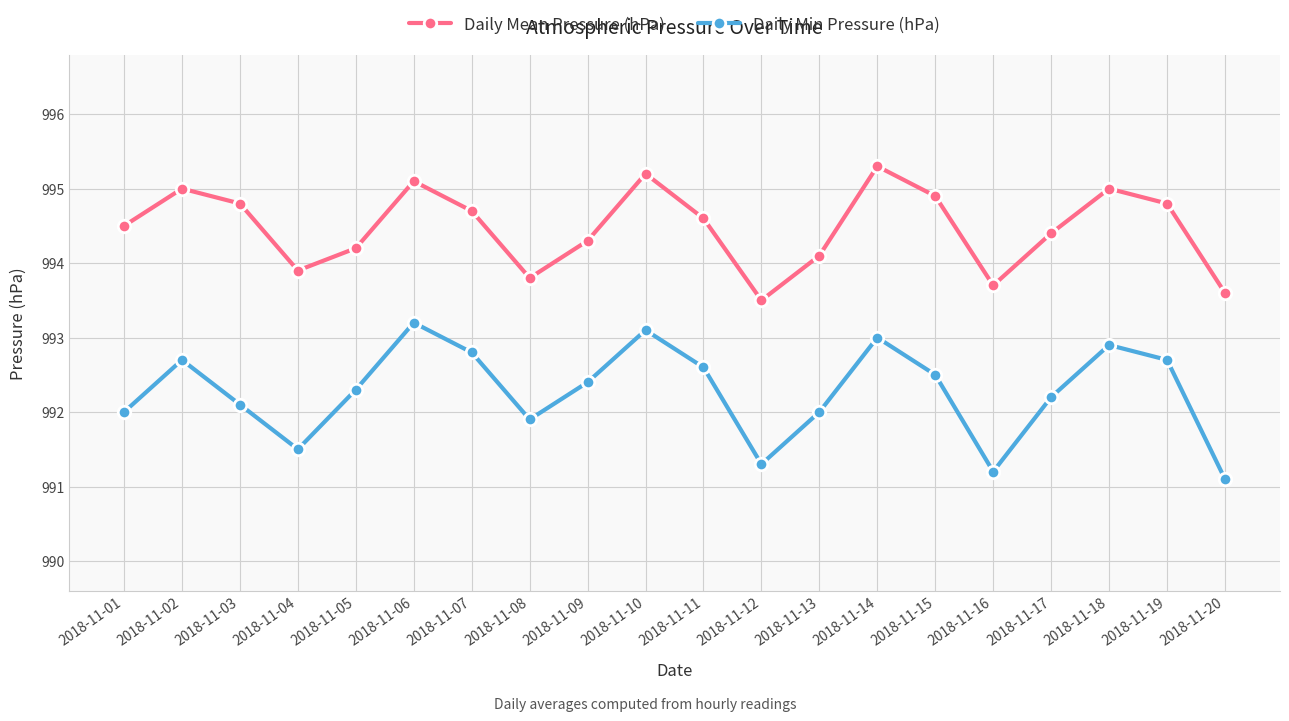

At which category does the chart reach its peak across all series?

2018-11-14